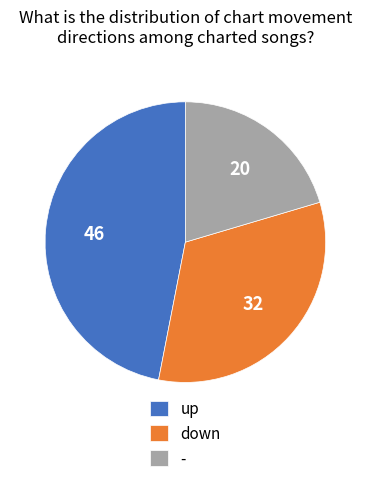

Which slice is the largest?

up